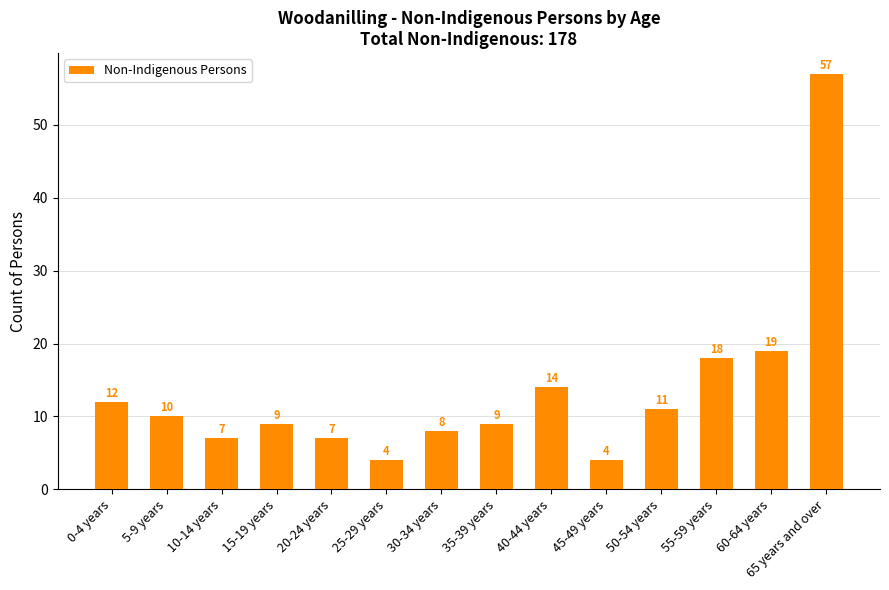

What value does the data have at 15-19 years, to the nearest 5?

10